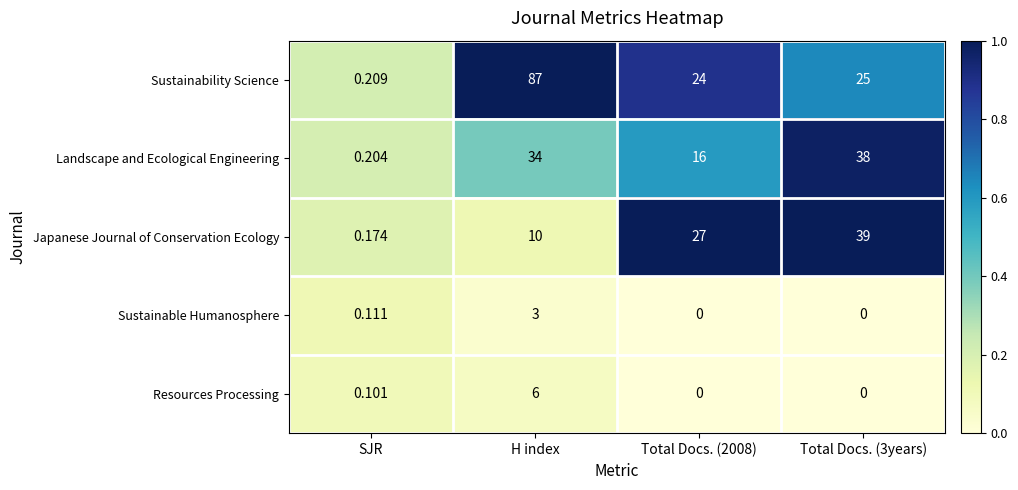

Which series has the largest range (max minus min)?

Sustainability Science